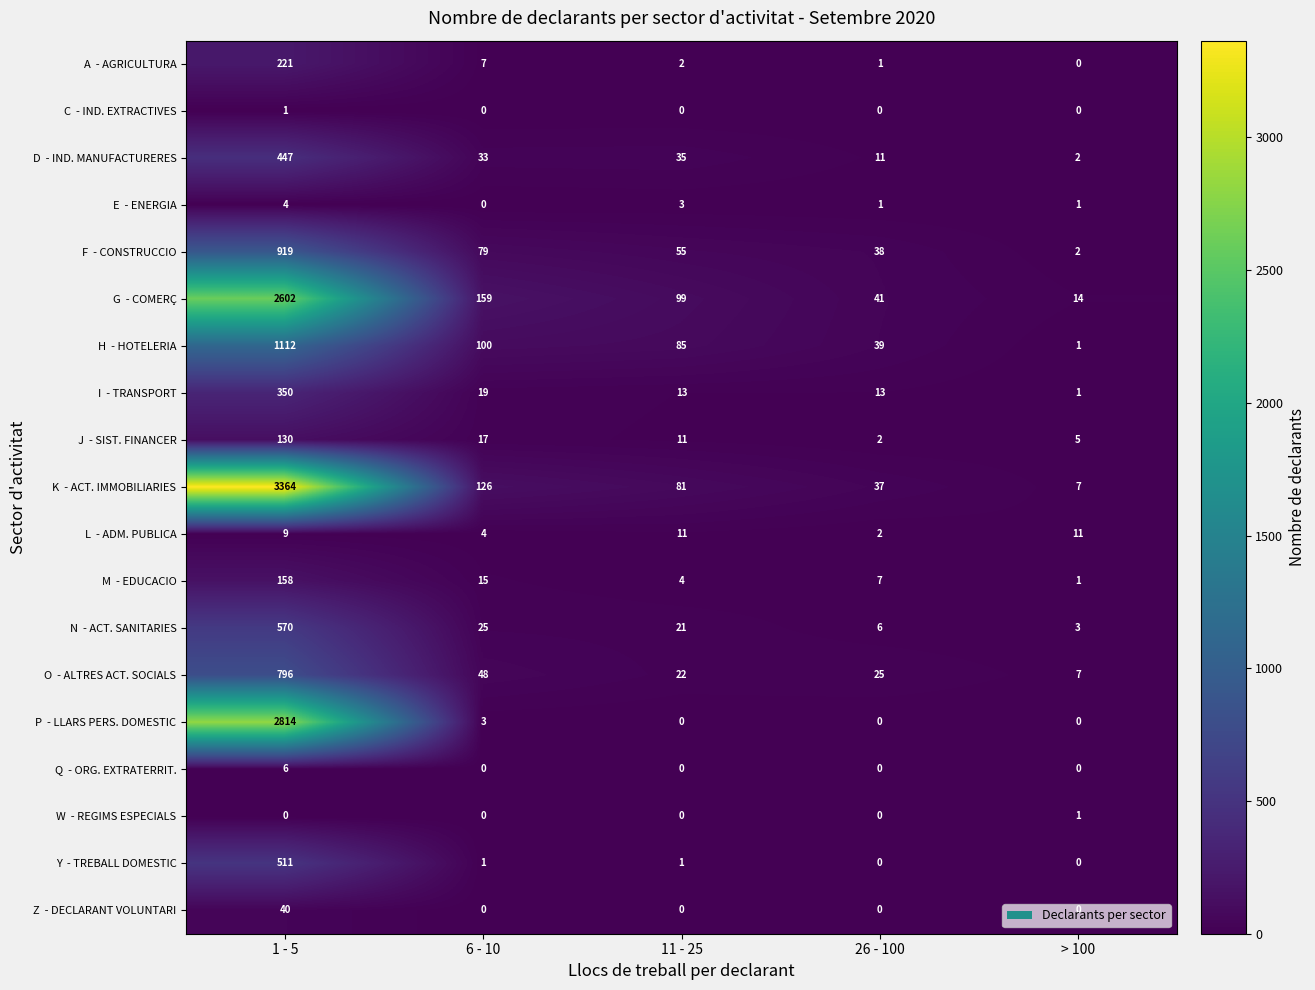

At which category does the chart reach its peak across all series?

1 - 5